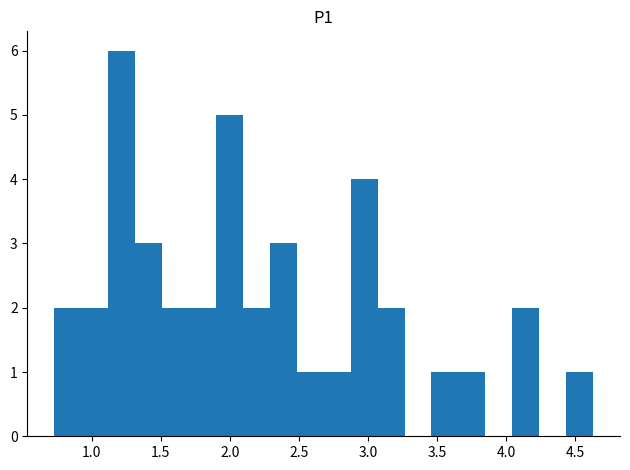

Around what value on the x-axis is the tallest bar? Give the approximate position of its centre, as read against the axis.

1.20